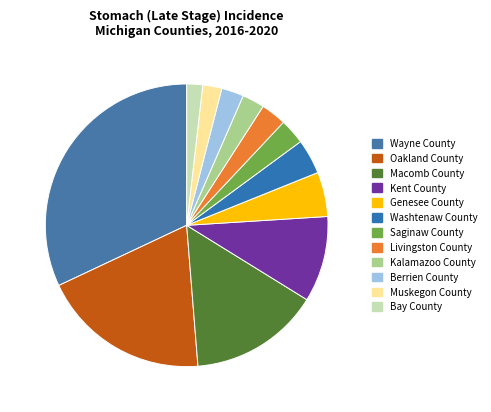

To the nearest percent, what is the average slice percentage?

8%